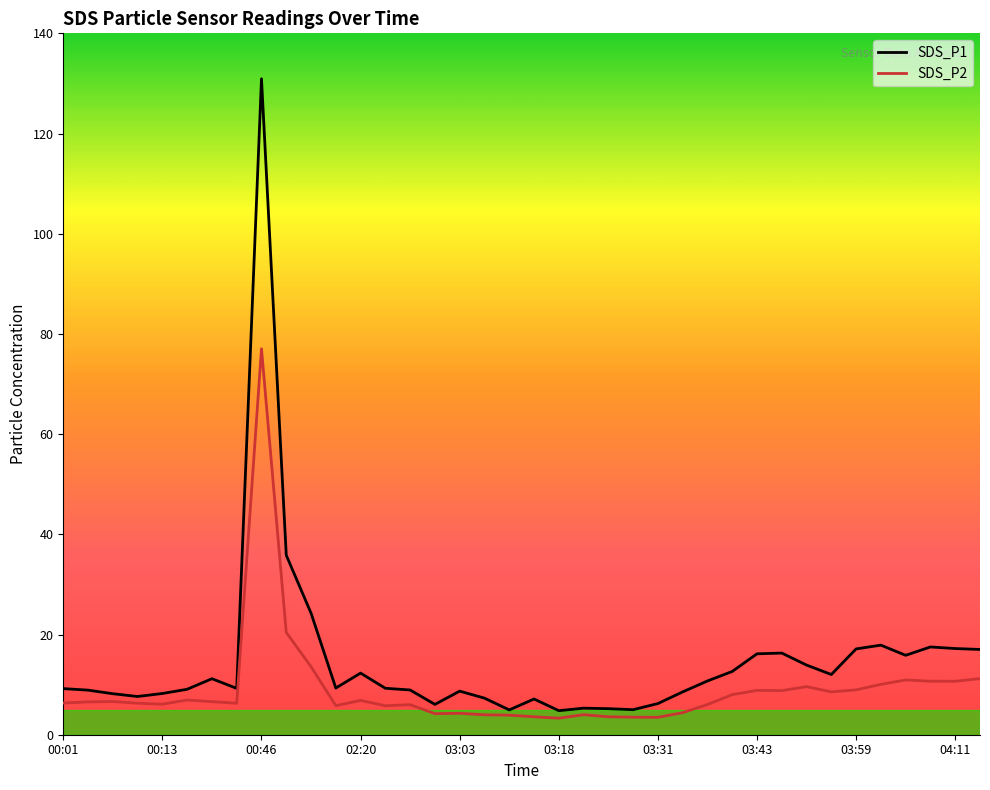

Which series has the largest total across all categories?

SDS_P1